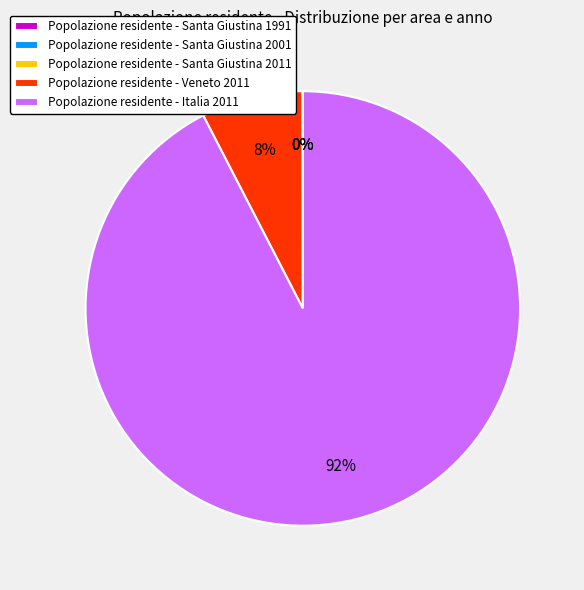

To the nearest percent, what is the difference between the largest and smallest slice percentages?

92%